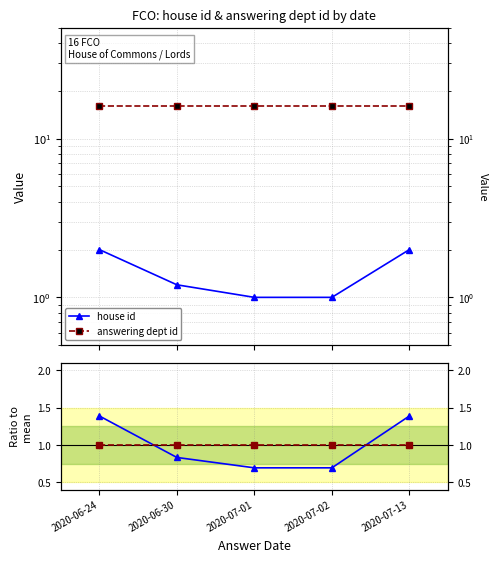

What is the difference between the highest and lowest values at 2020-06-24?

15.0